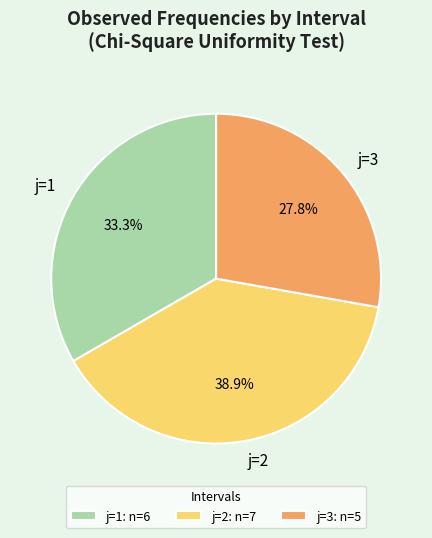

The j=2 slice represents 39% of the pie. True or false?

True